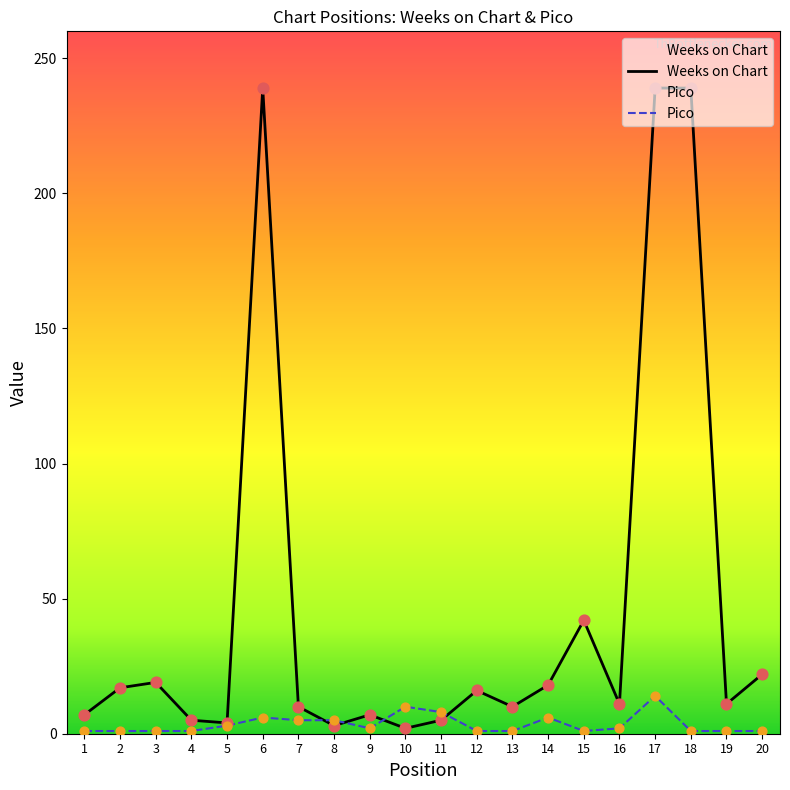

What are all the series names shown in the legend?

Weeks on Chart, Pico